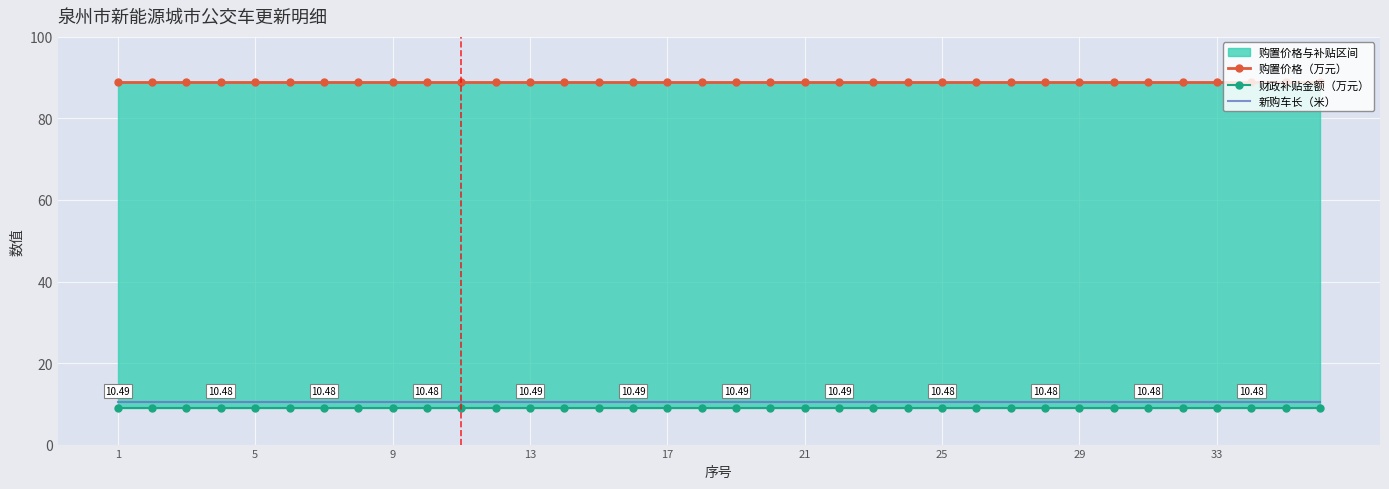

True or false: 新购车长（米） has a value of 10.5 at 5.

True